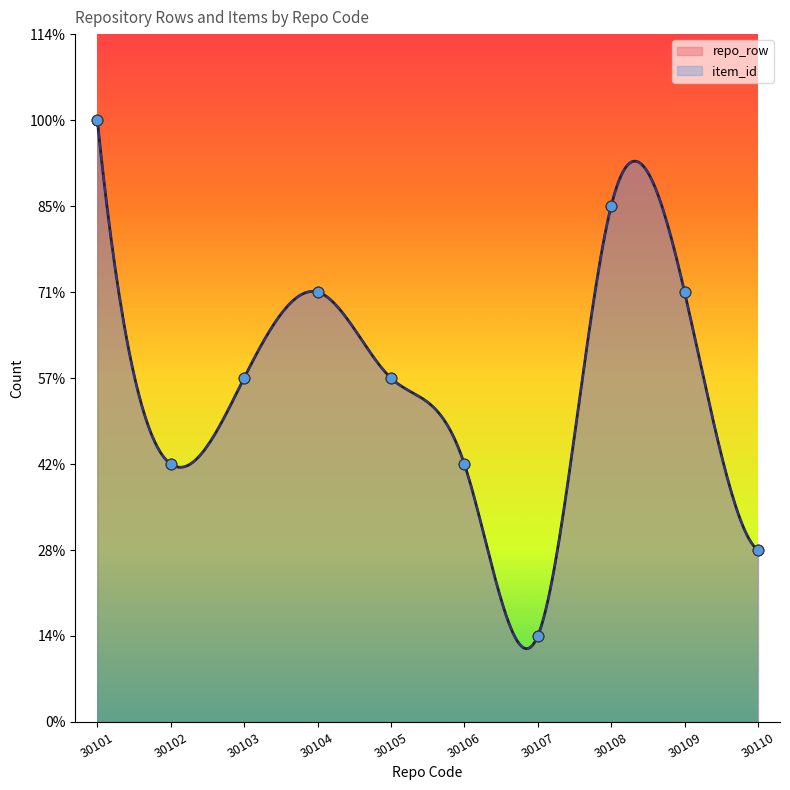

Which series contains the highest Y value?

repo_row